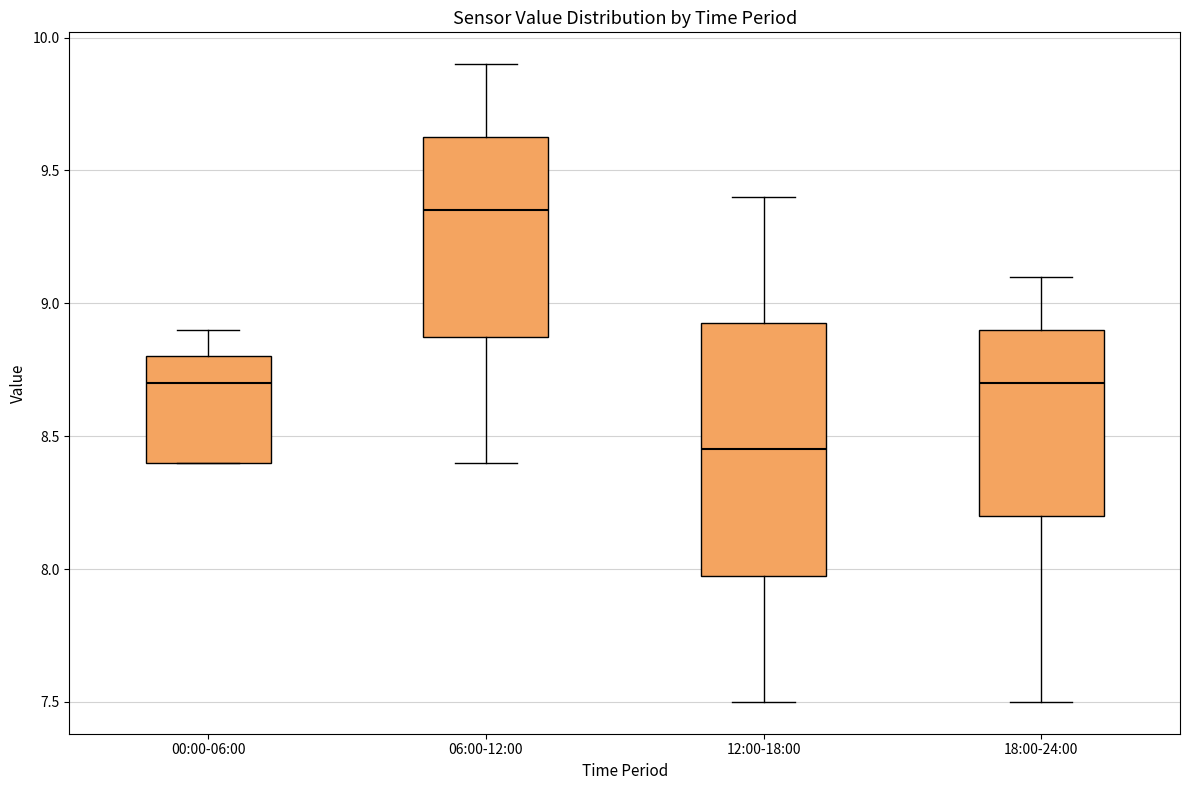

Which box's median line is the highest?

06:00-12:00